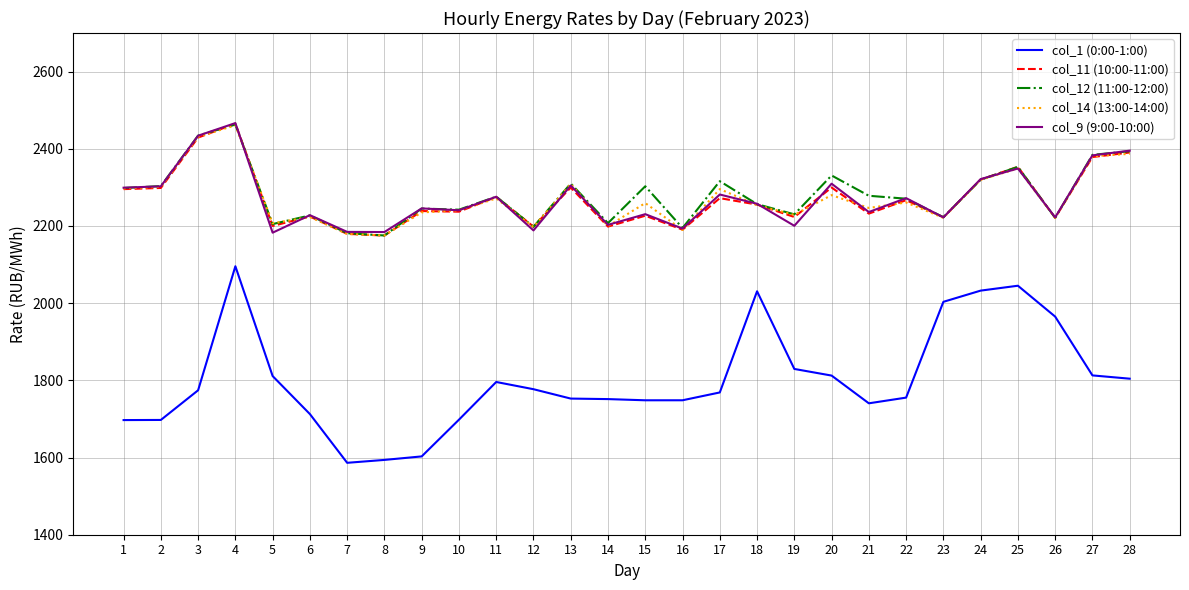

What is the sum of the col_12 (11:00-12:00) values at 1 and 15?

4601.3